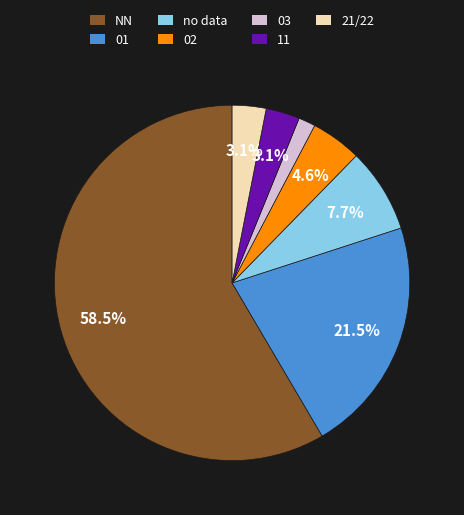

What is the largest slice in the pie chart?

NN